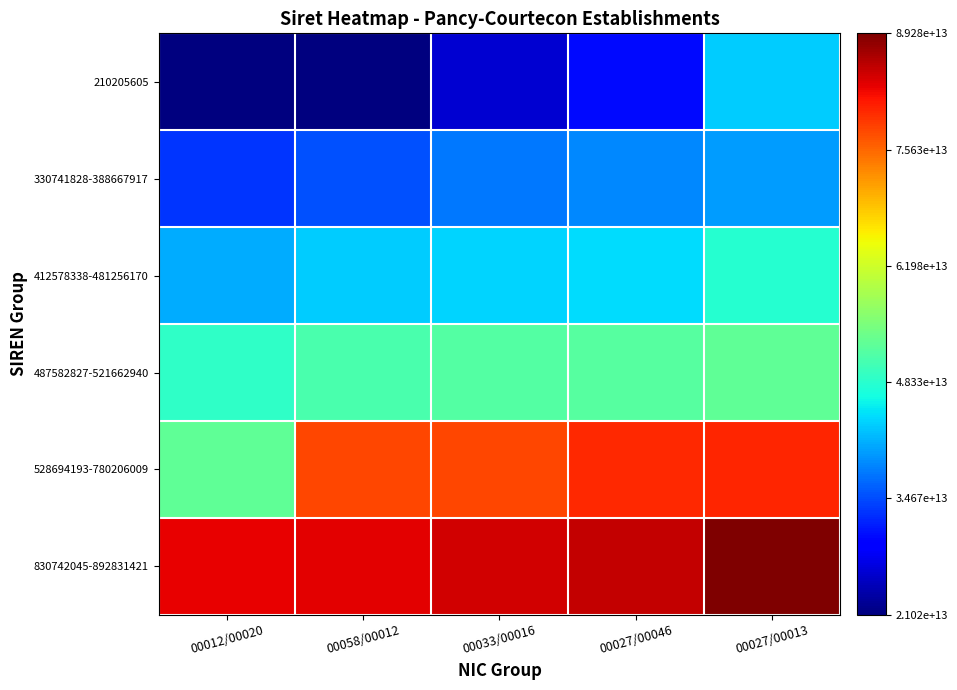

How many series are shown in this chart?

6